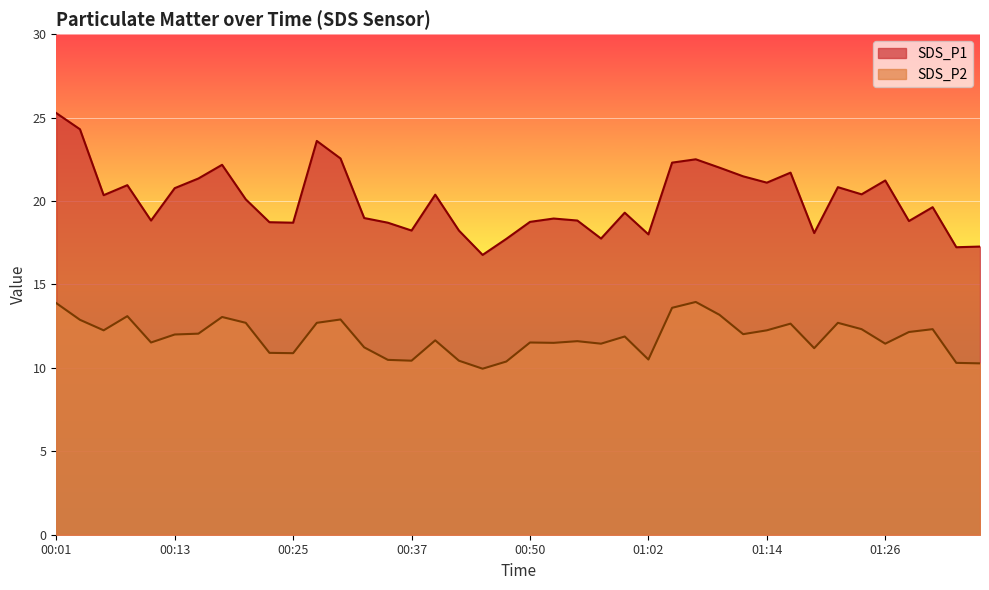

What is the total value across all series at 00:42?

28.7